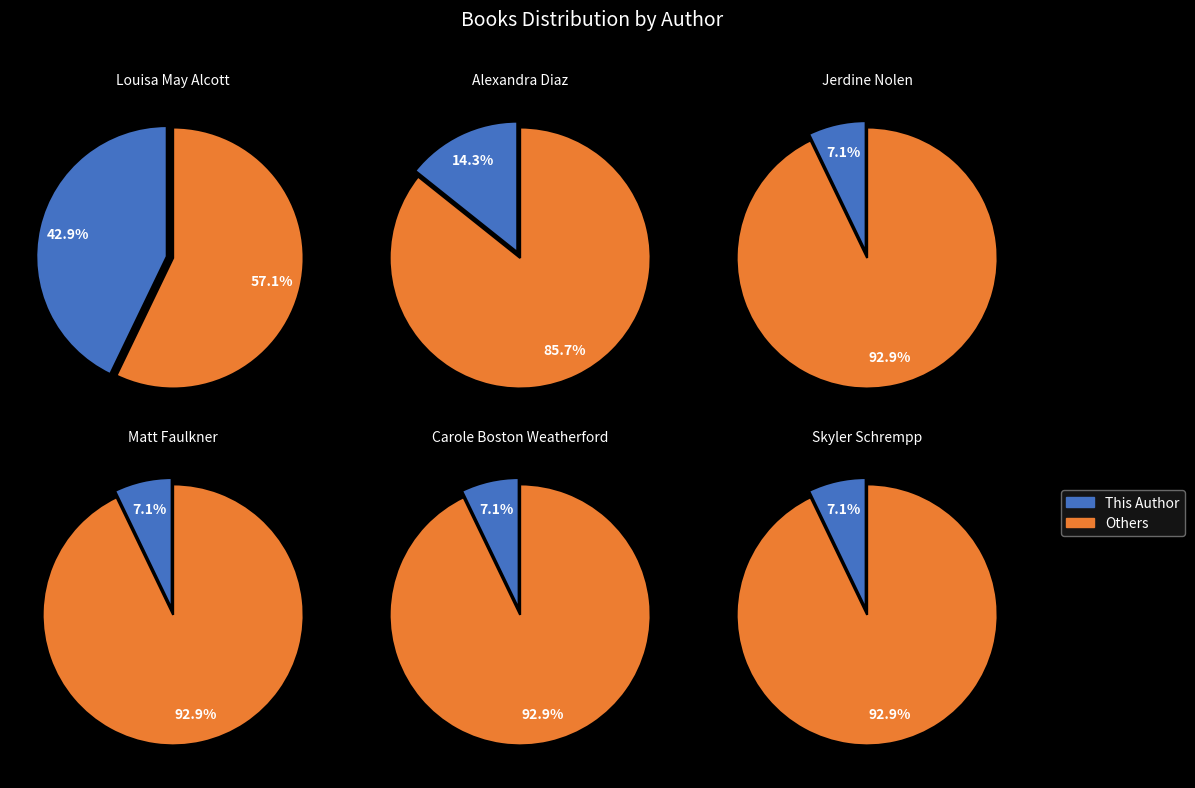

Is it true that Skyler Schrempp (181393019) is 13% of the pie?

False